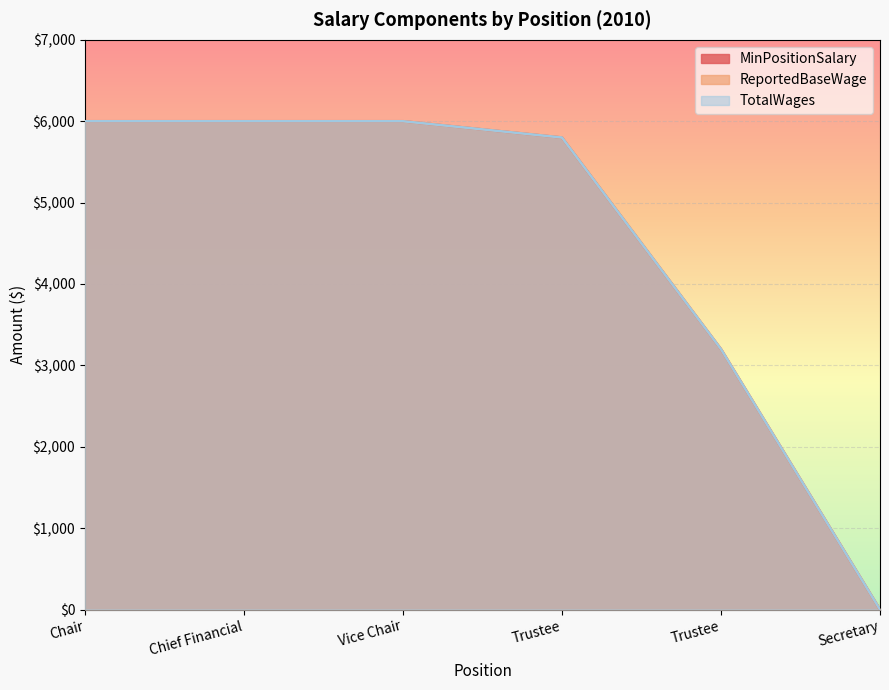

Is it true that ReportedBaseWage equals -3903 at Secretary?

False